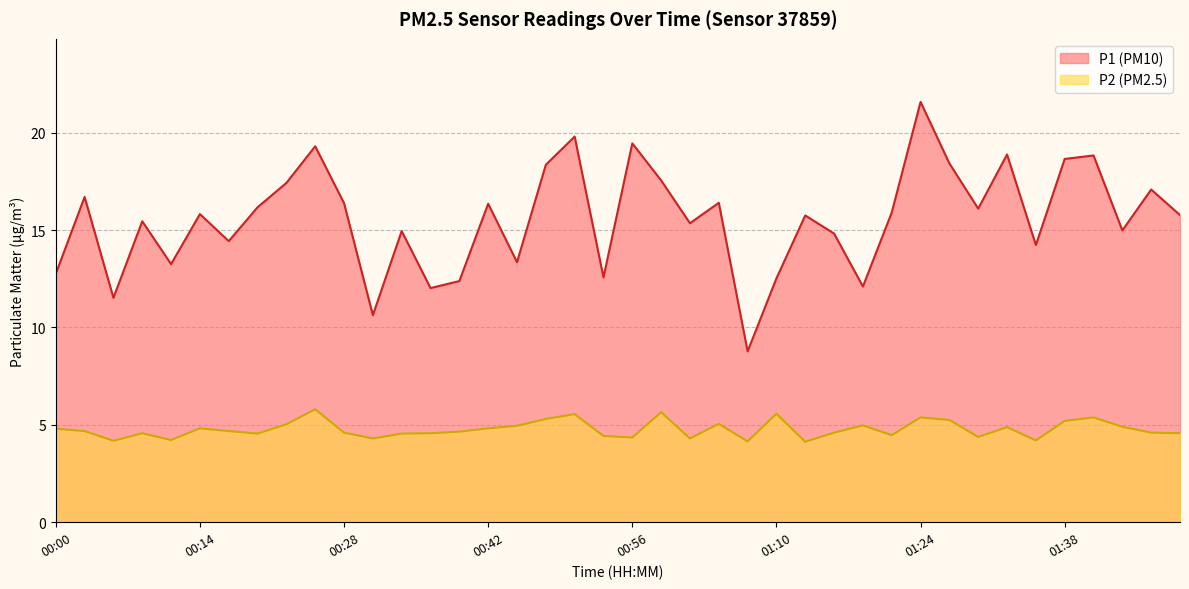

What is the value of the P2 point at the 37th from the left?

5.4